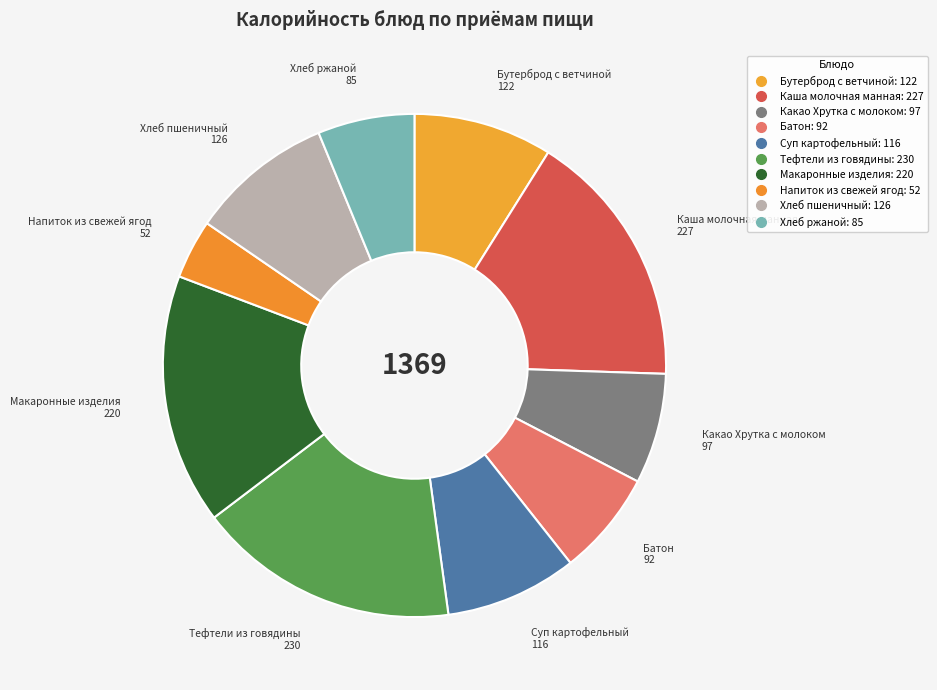

Is there any slice that represents more than half of the pie?

No